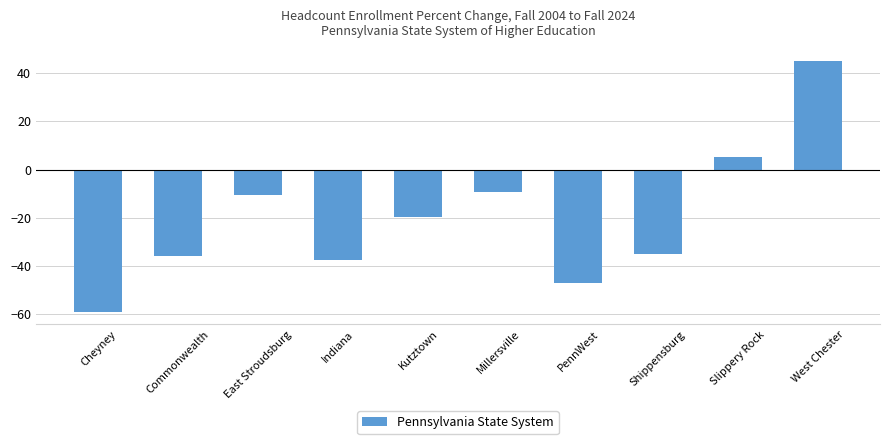

Read the value at PennWest.

-47.1